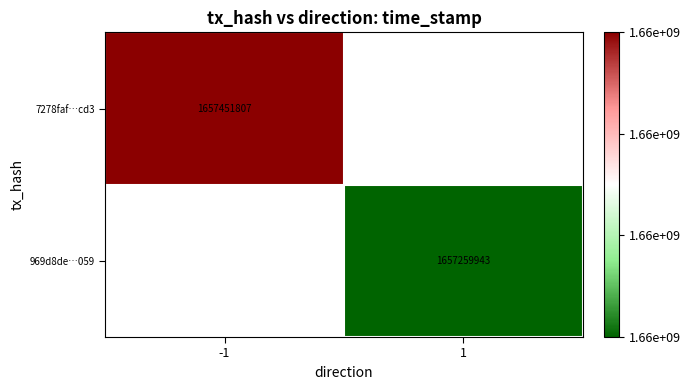

The 7278faf…cd3 series shows 1657451807 at -1. True or false?

True